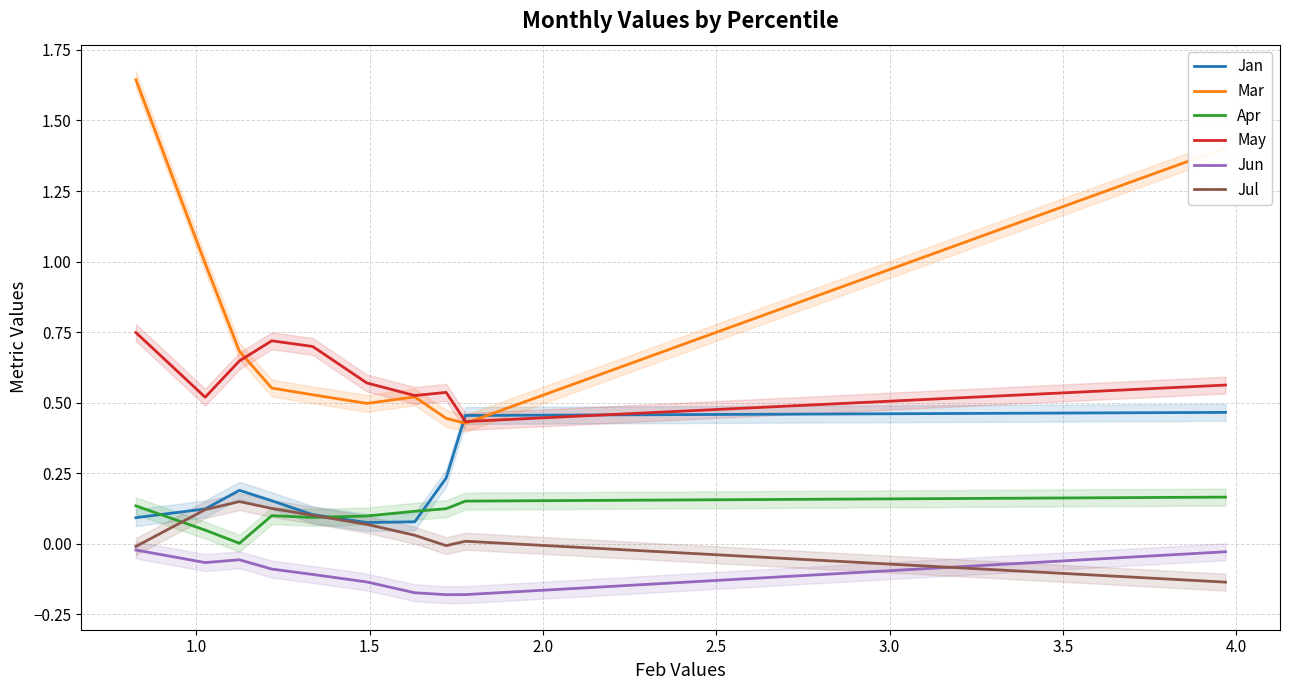

True or false: Jul and May intersect in this chart.

False